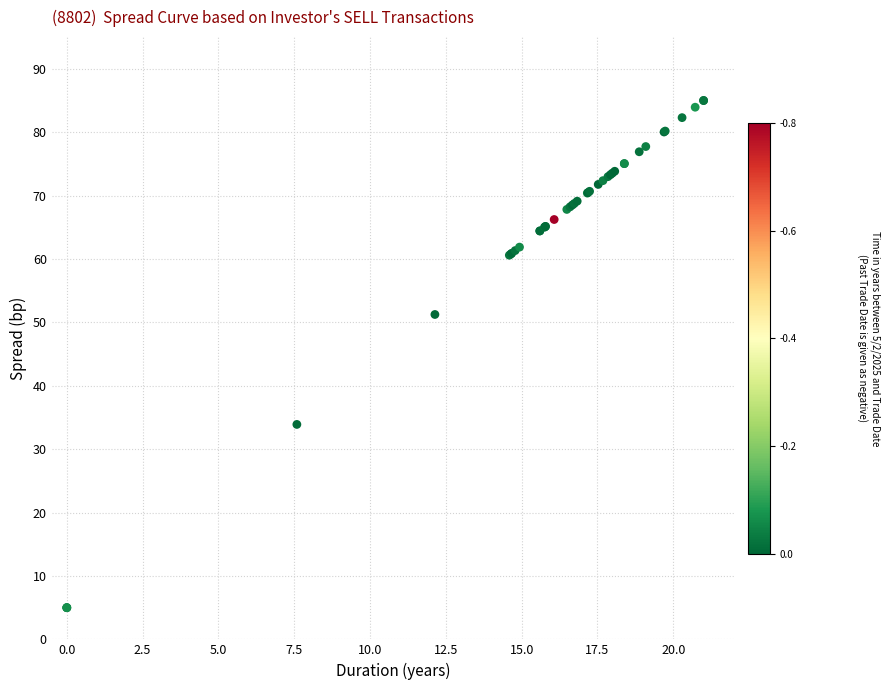

What Y value in the scatter plot is closest to 45?

51.2